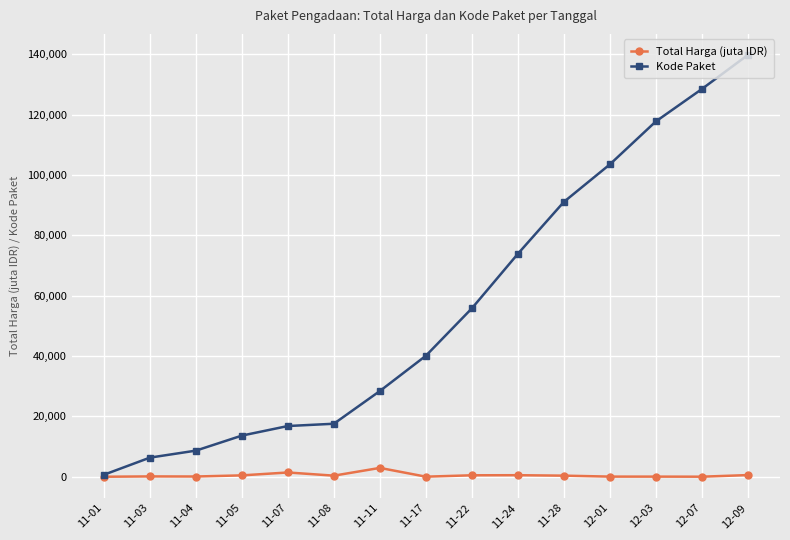

At which category is the sum across all series the highest?

12-09